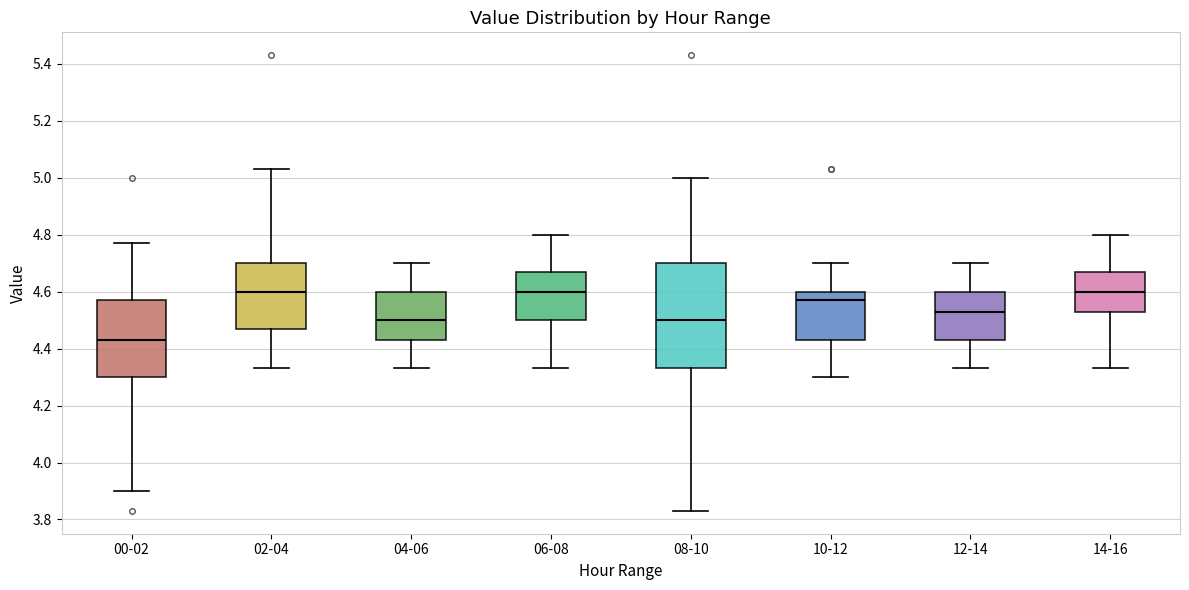

Reading left to right, read every box against the y-axis: the position of its median line, the range the box covers, and the ends of its whiskers. The values are not printed on the chart, so give them approximately, as read against the axis.

00-02: median 4.44, box 4.30 to 4.58, whiskers 3.90 to 4.78
02-04: median 4.60, box 4.48 to 4.70, whiskers 4.34 to 5.04
04-06: median 4.50, box 4.44 to 4.60, whiskers 4.34 to 4.70
06-08: median 4.60, box 4.50 to 4.68, whiskers 4.34 to 4.80
08-10: median 4.50, box 4.34 to 4.70, whiskers 3.84 to 5.00
10-12: median 4.58, box 4.44 to 4.60, whiskers 4.30 to 4.70
12-14: median 4.54, box 4.44 to 4.60, whiskers 4.34 to 4.70
14-16: median 4.60, box 4.54 to 4.68, whiskers 4.34 to 4.80